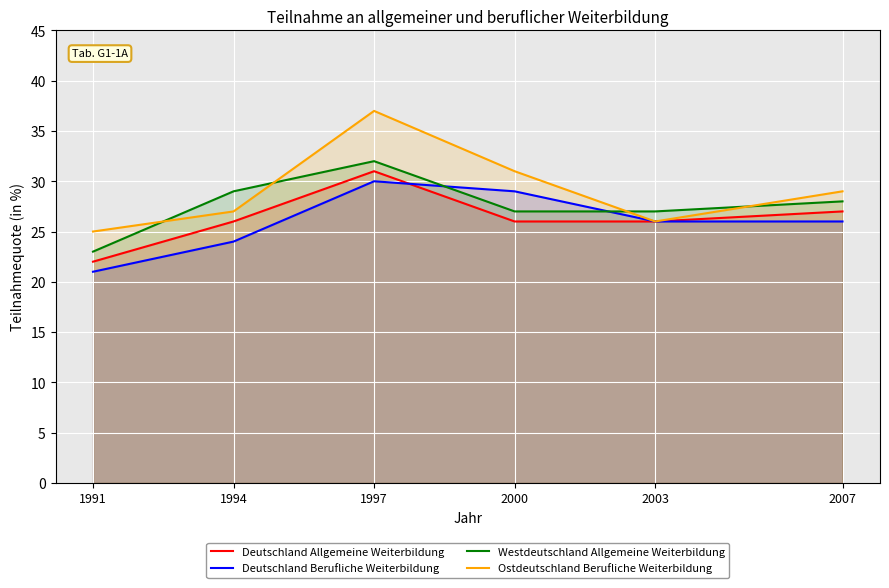

Reading right to left, what are all the values shown in this chart?

Deutschland Allgemeine Weiterbildung: 27	26	26	31	26	22
Deutschland Berufliche Weiterbildung: 26	26	29	30	24	21
Westdeutschland Allgemeine Weiterbildung: 28	27	27	32	29	23
Ostdeutschland Berufliche Weiterbildung: 29	26	31	37	27	25